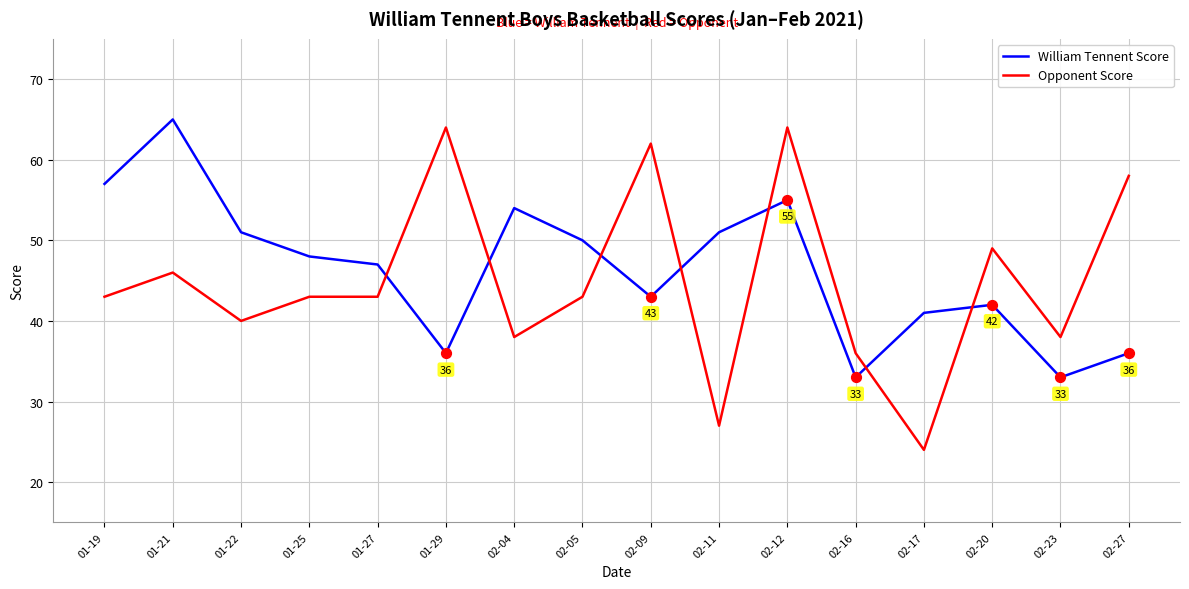

Which series has the largest total across all categories?

William Tennent Score